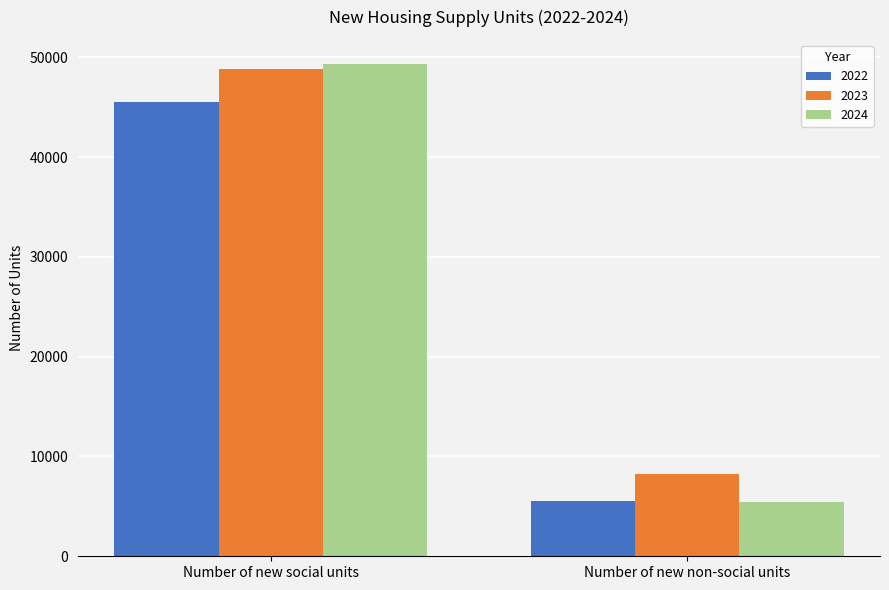

What is the value of the 2022 bar at the 1st from the left?

45542